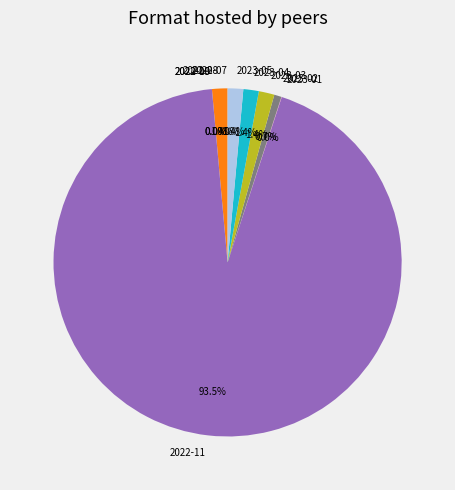

To the nearest percent, what is the difference between the 2023-03 and 2023-02 slice percentages?

1%